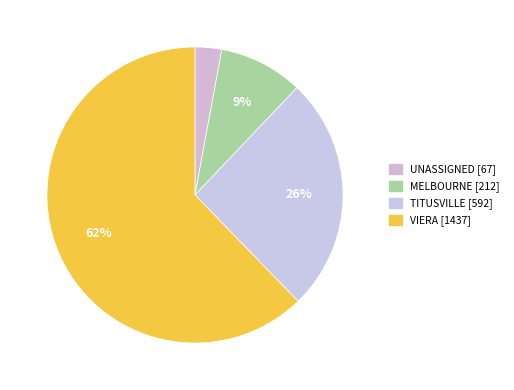

The MELBOURNE slice represents 15% of the pie. True or false?

False